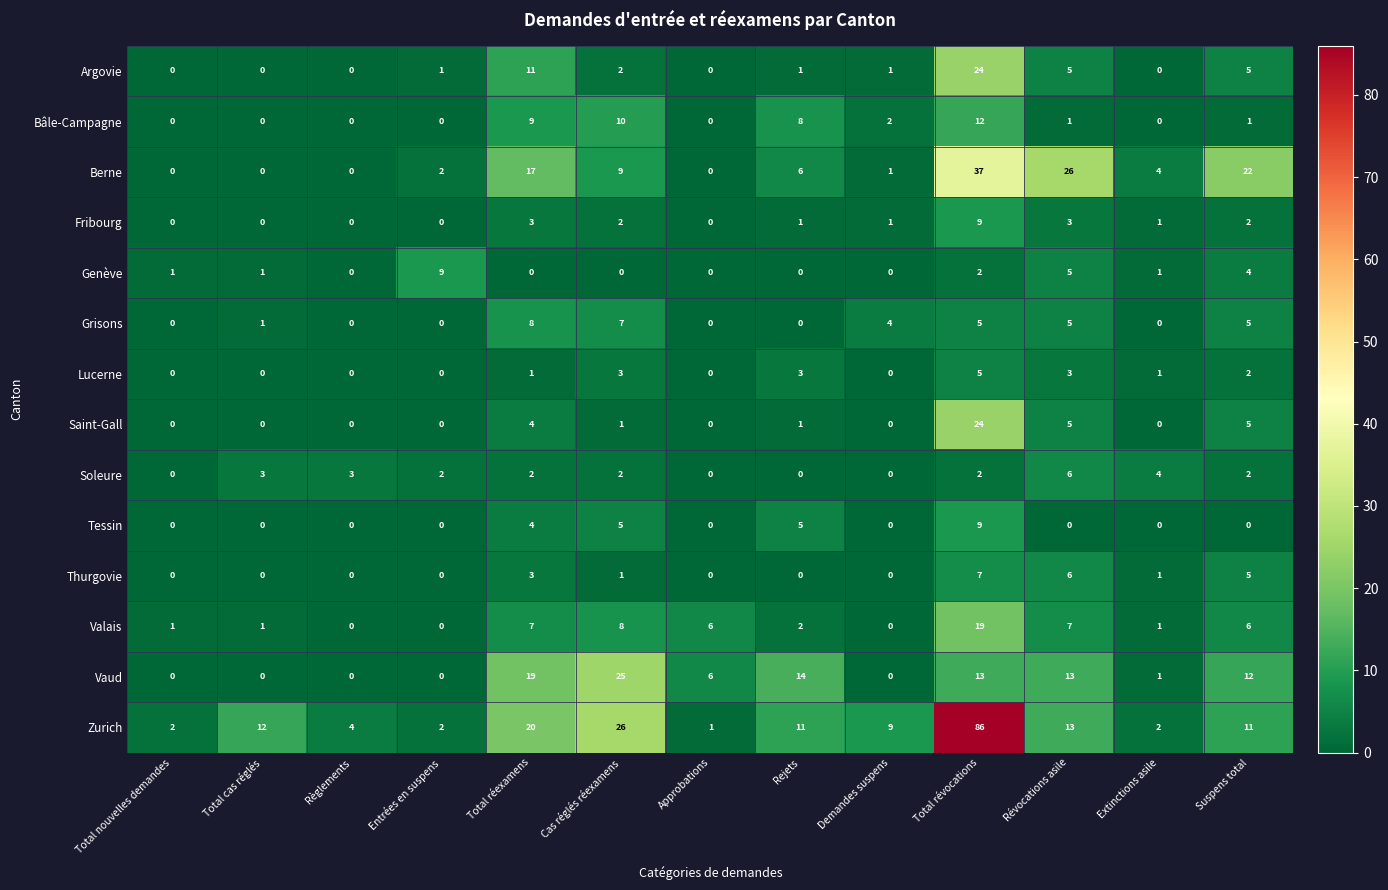

Which series changed the most between Total révocations and Extinctions asile?

Zurich